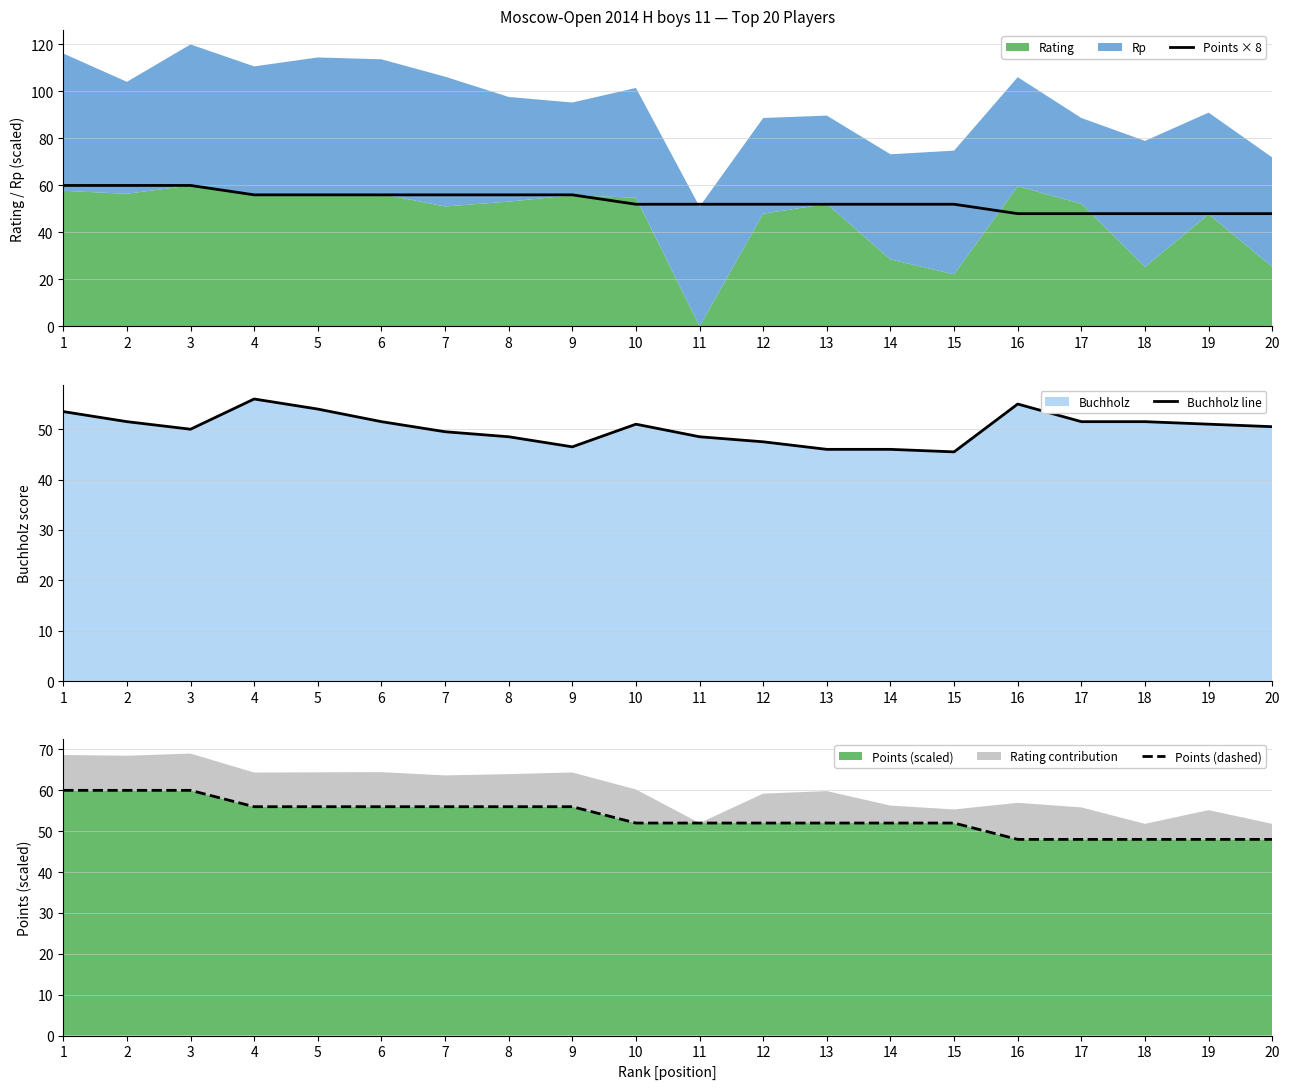

Which category has the highest value across all series?

1